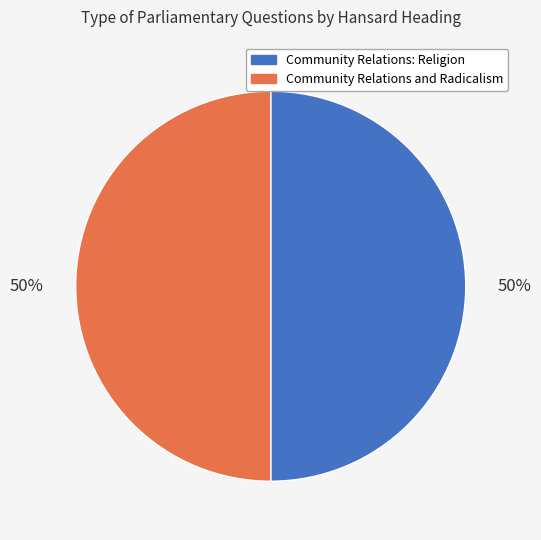

How many segments does this pie chart have?

2